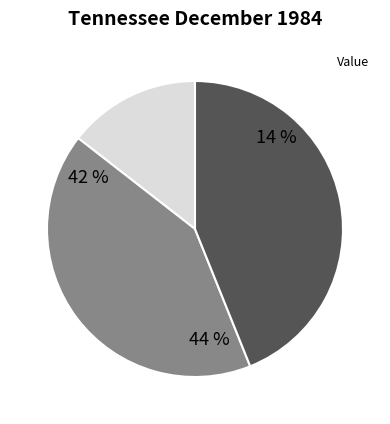

Between 3 and 11, which is larger?

11